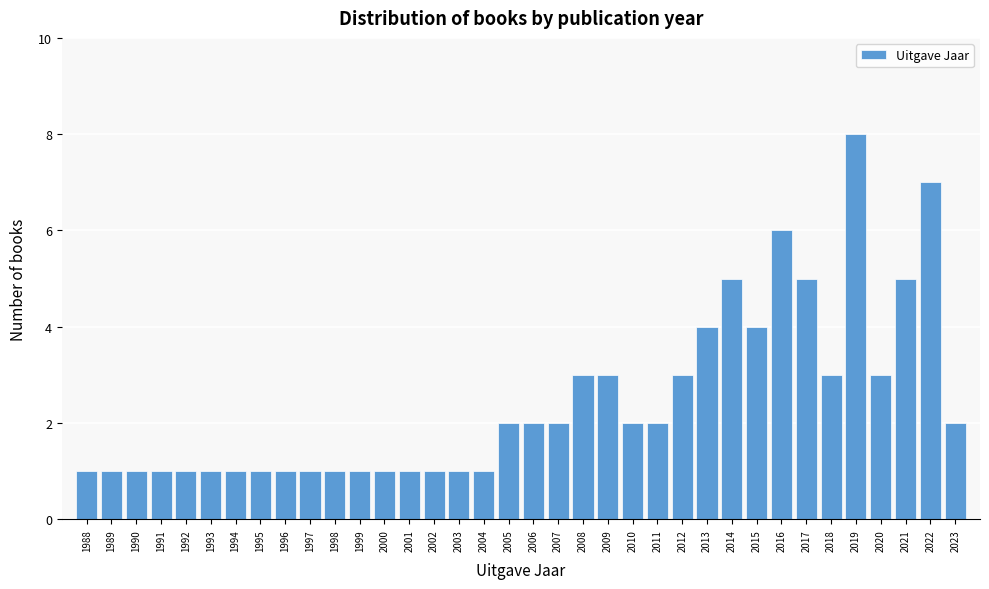

What is the difference between the maximum and minimum values?

7